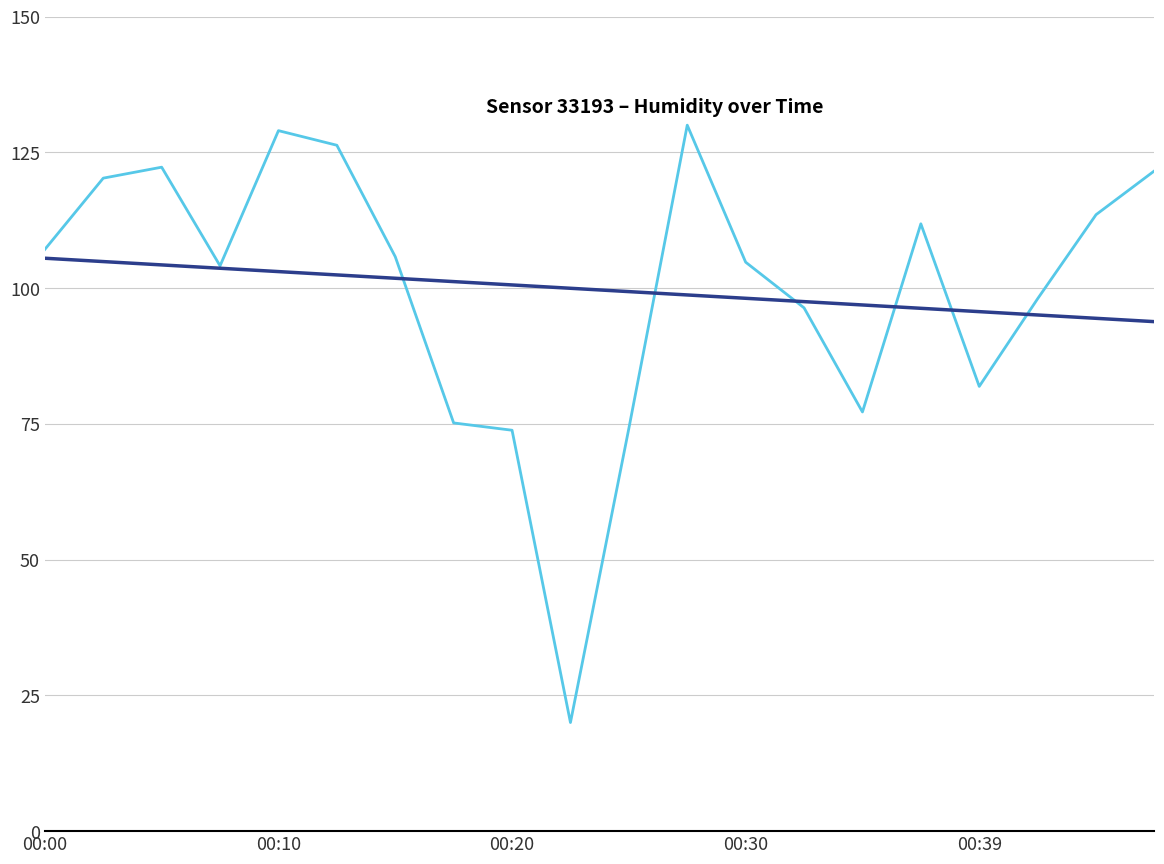

What is the smallest value displayed?

20.0